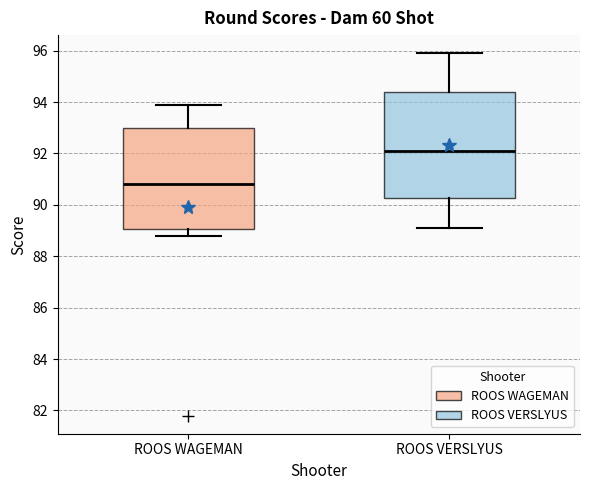

Where does the median line of the box for ROOS VERSLYUS sit on the y-axis? The values are not printed on the chart, so give them approximately, as read against the axis.

92.2